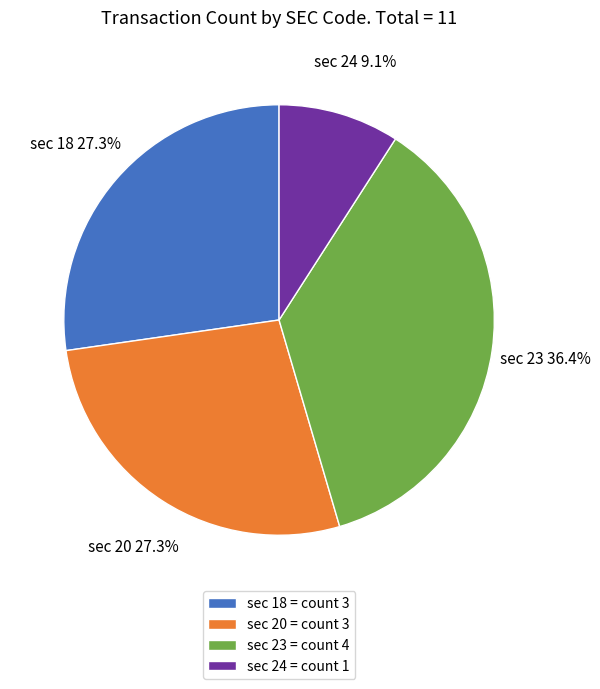

True or false: sec 18 accounts for 27% of the total.

True